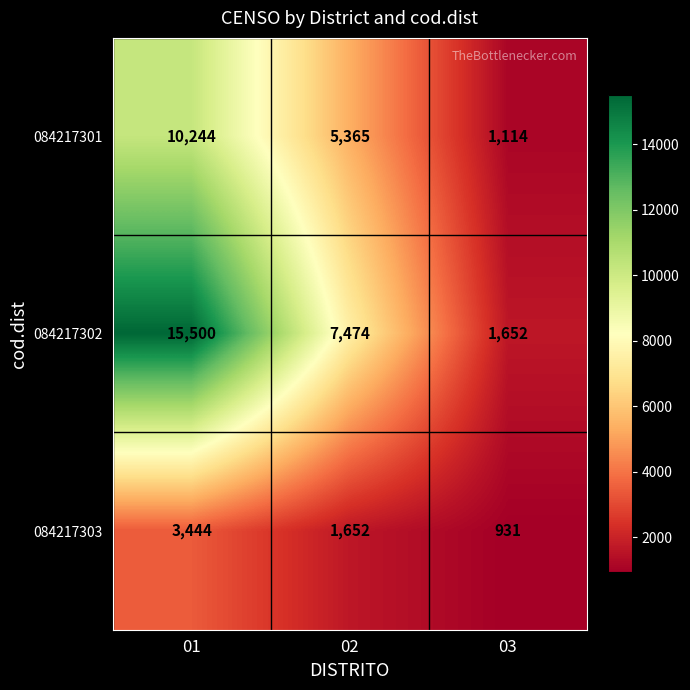

What is the difference between the highest and lowest values at 01?

12056